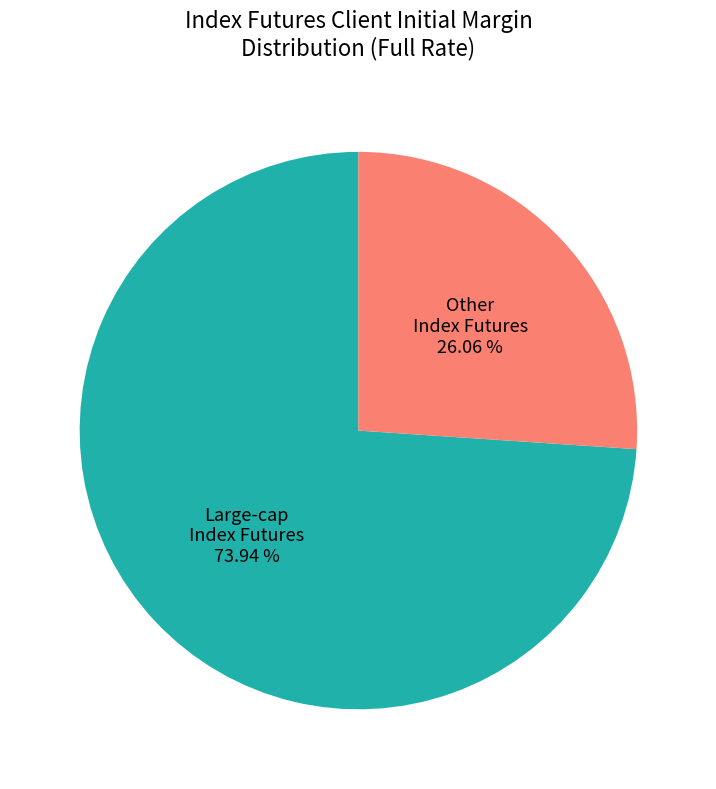

Does any single category account for the majority?

Yes